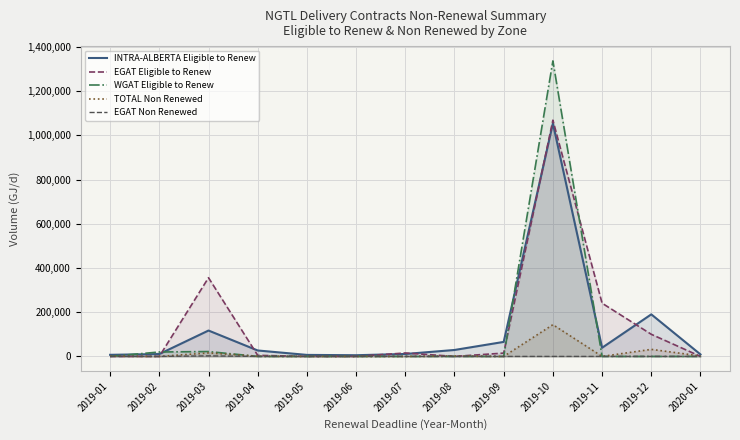

What is the average value of the INTRA-ALBERTA Eligible to Renew series?

120885